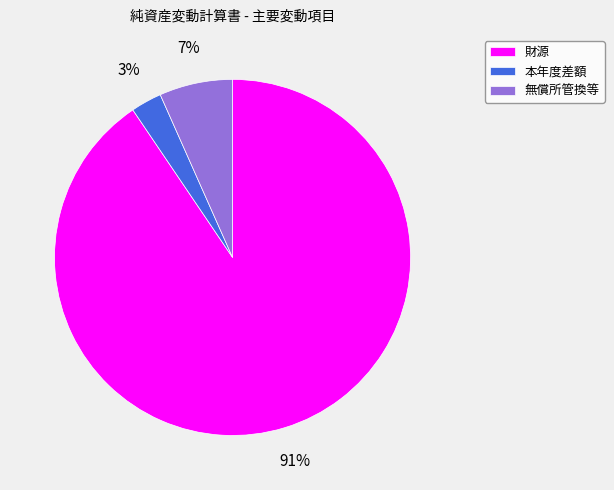

To the nearest percent, what percentage of the pie is 本年度差額?

3%